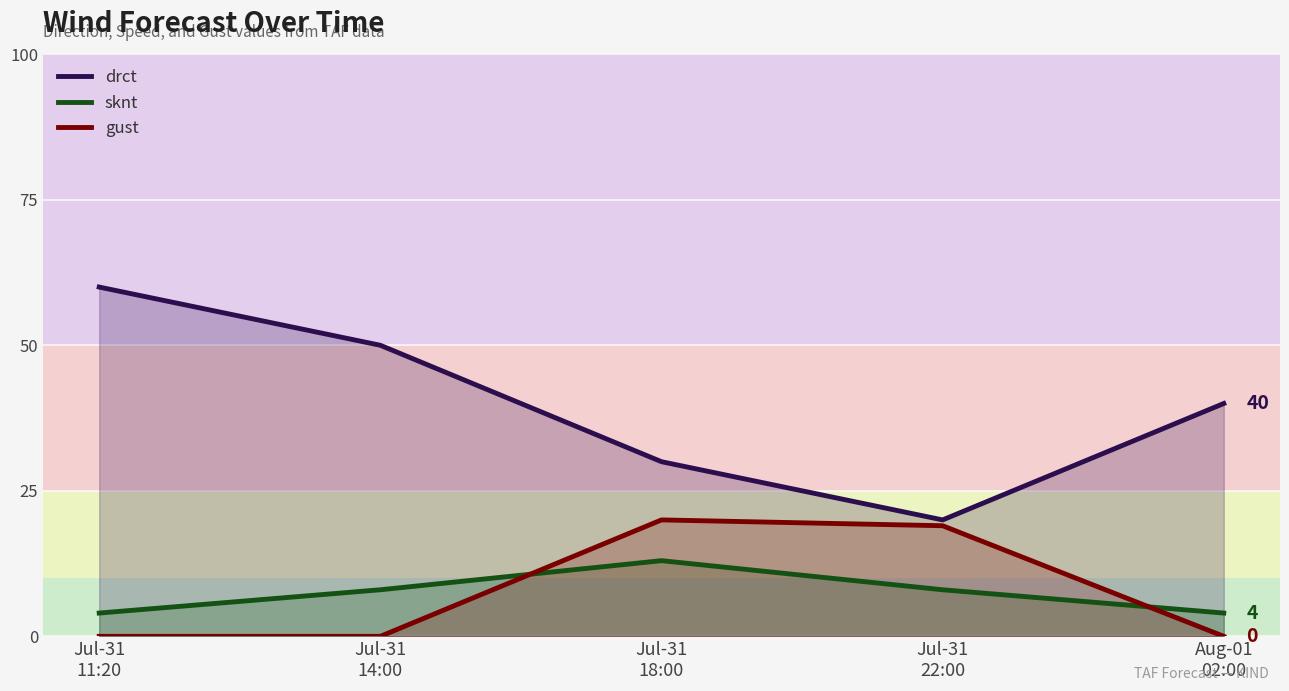

What is the difference between the maximum and minimum values in the sknt series?

9